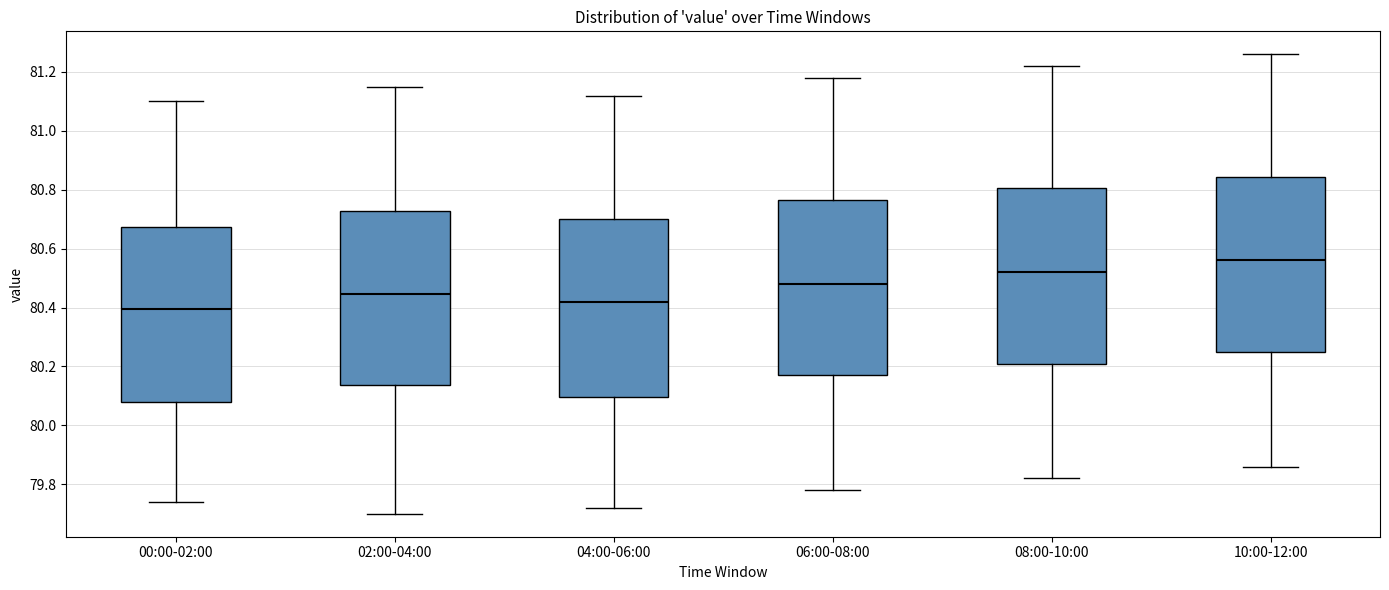

Where does the lower whisker of the box for 04:00-06:00 end on the y-axis? The values are not printed on the chart, so give them approximately, as read against the axis.

79.72